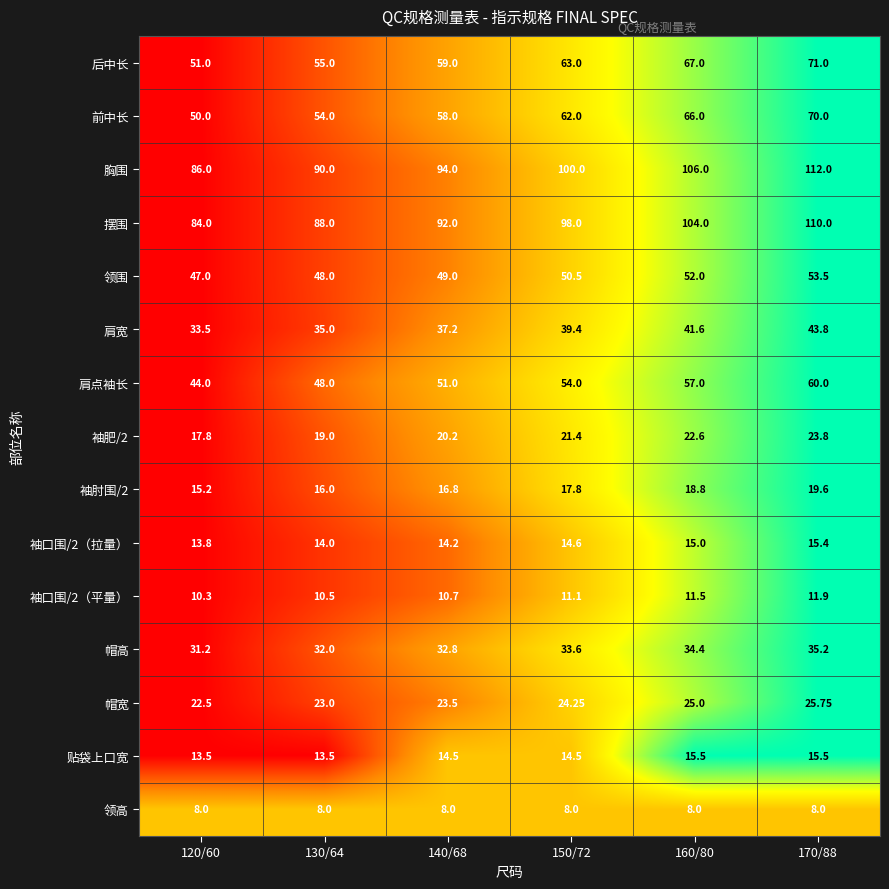

Is the value of 领高 at 160/80 greater than the value of 前中长 at 160/80?

No